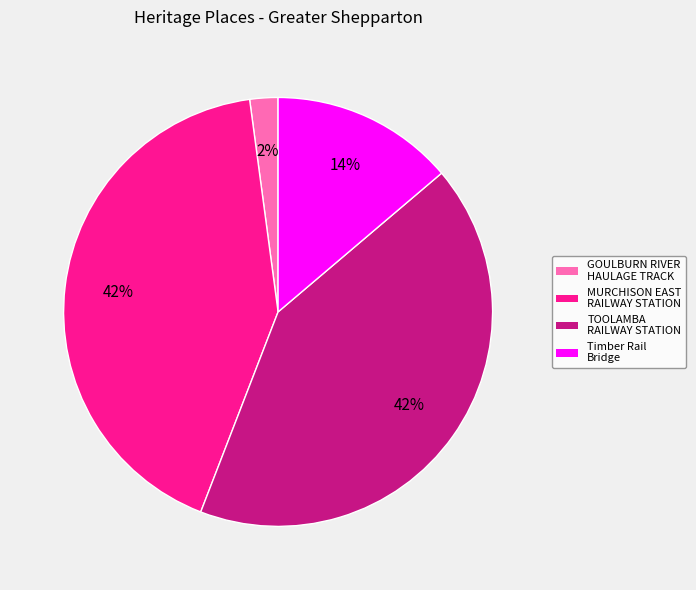

Count the number of slices in the pie.

4